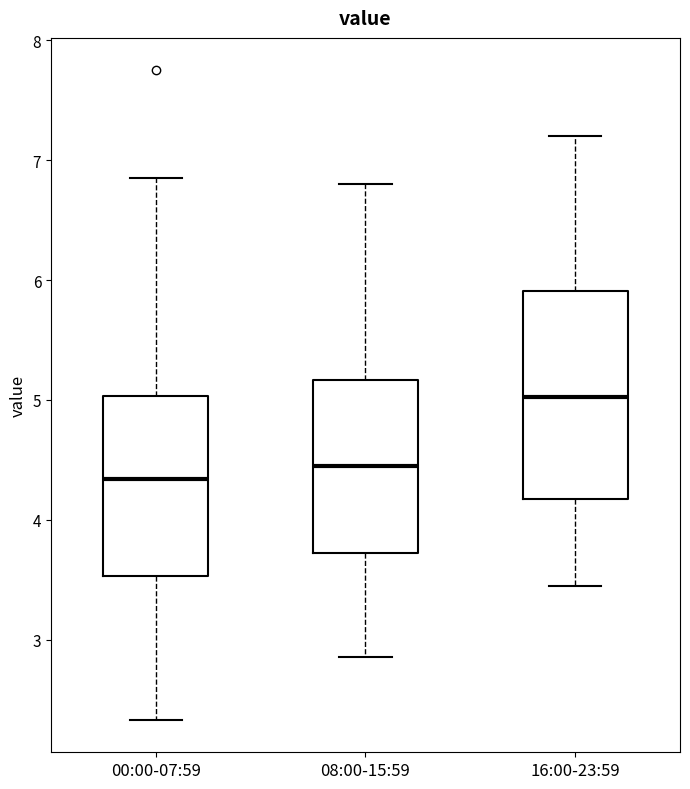

Which box's median line is the highest?

16:00-23:59